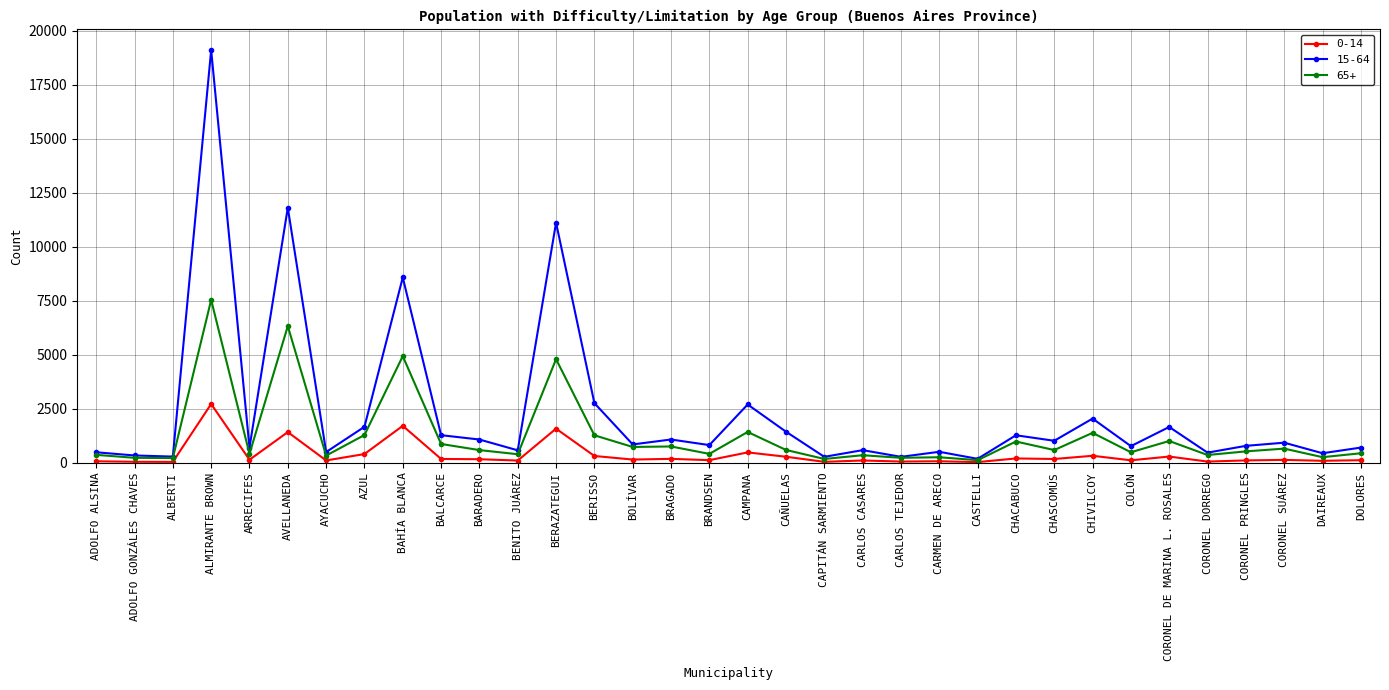

What is the total value across all series at CHIVILCOY?

3747